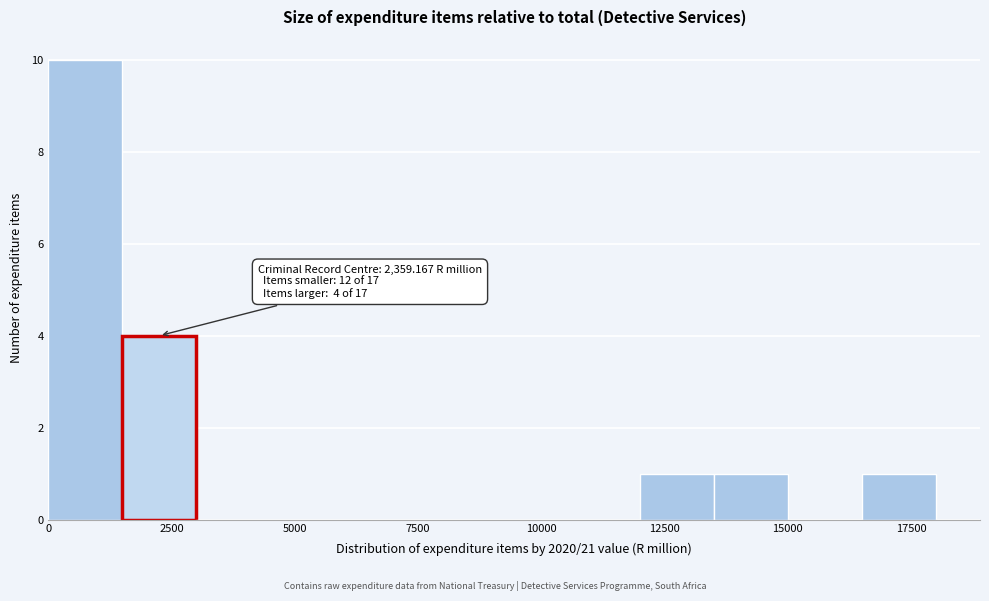

Read against the x-axis, roughly where is the centre of the tallest bar?

1000